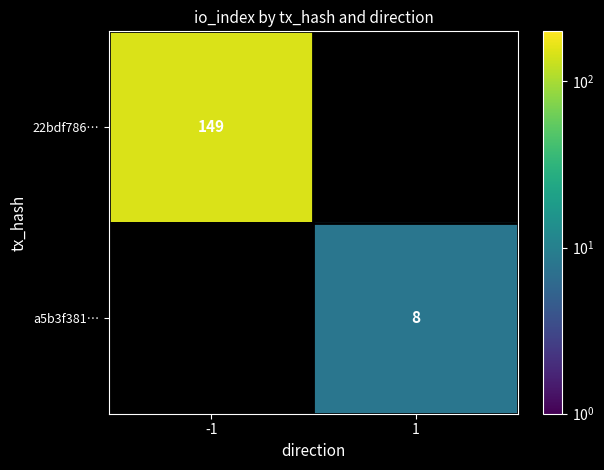

The value of a5b3f381… at 1 is 3. True or false?

False